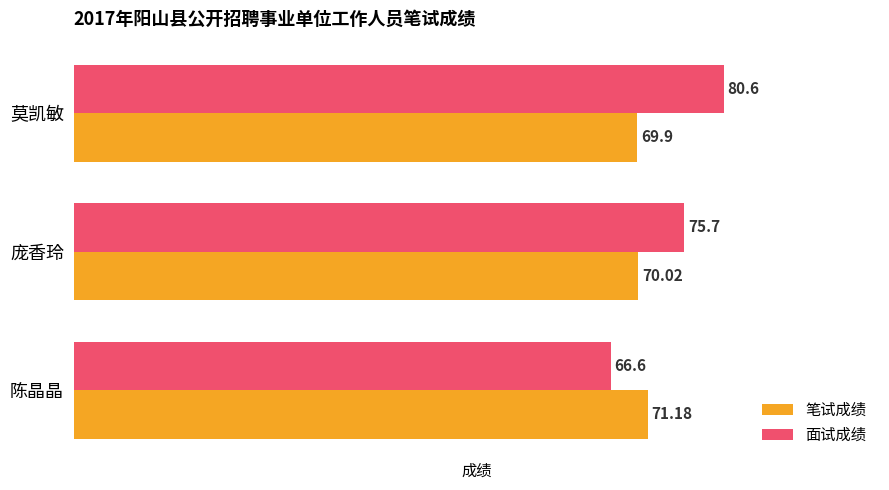

Where is 笔试成绩 nearest to the value 70?

庞香玲